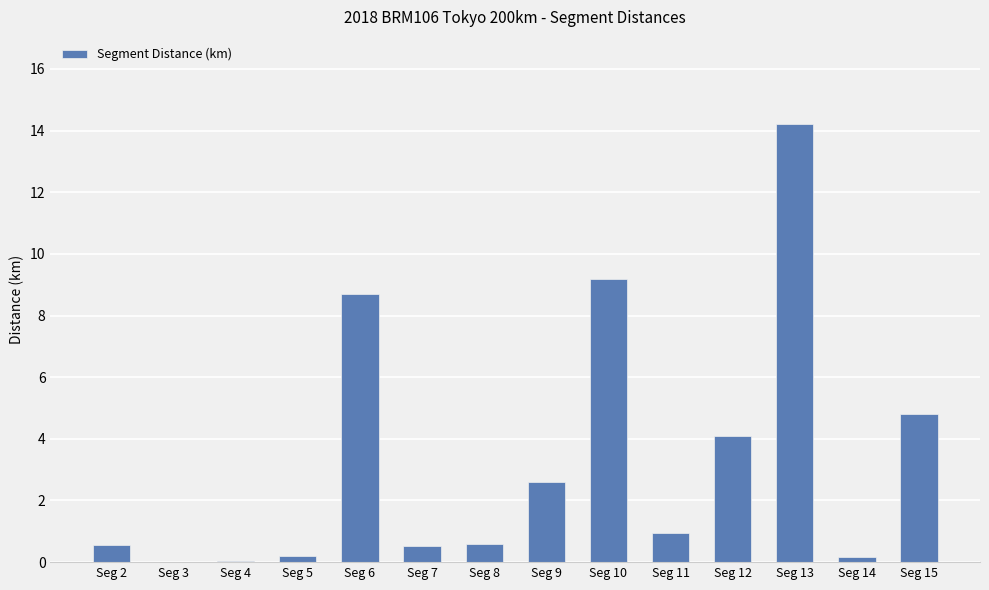

True or false: the data shows 5.4 at Seg 13.

False